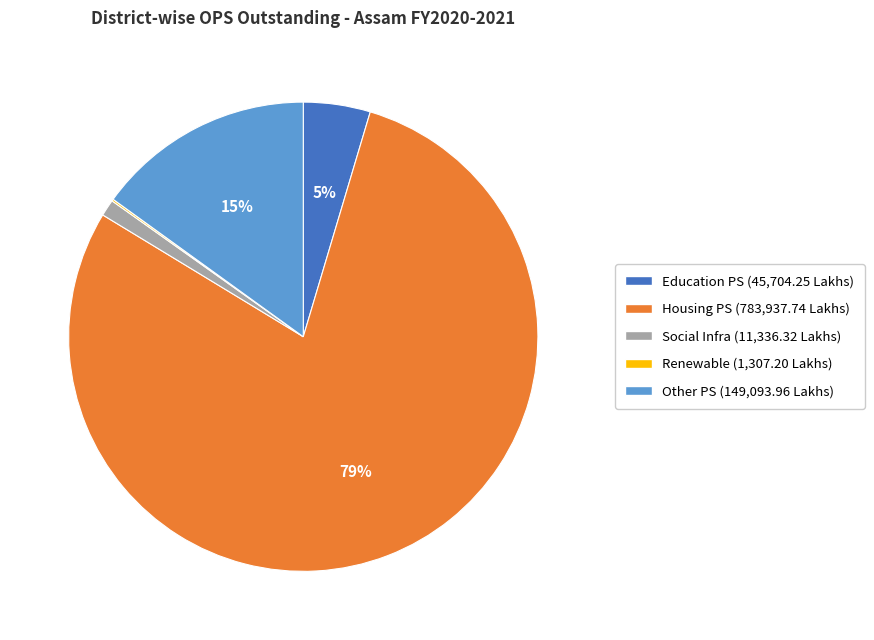

To the nearest percent, what percentage of the pie is Other PS?

15%